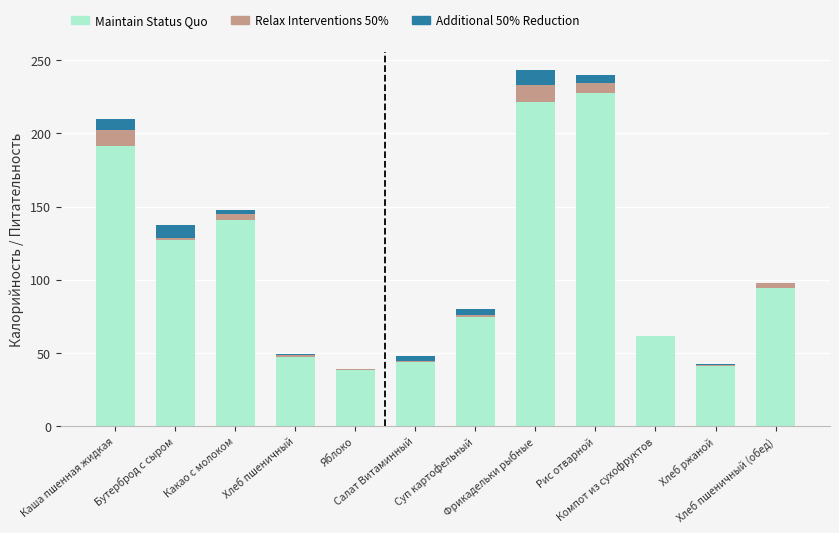

Are the bars grouped side by side (vs. stacked)?

No